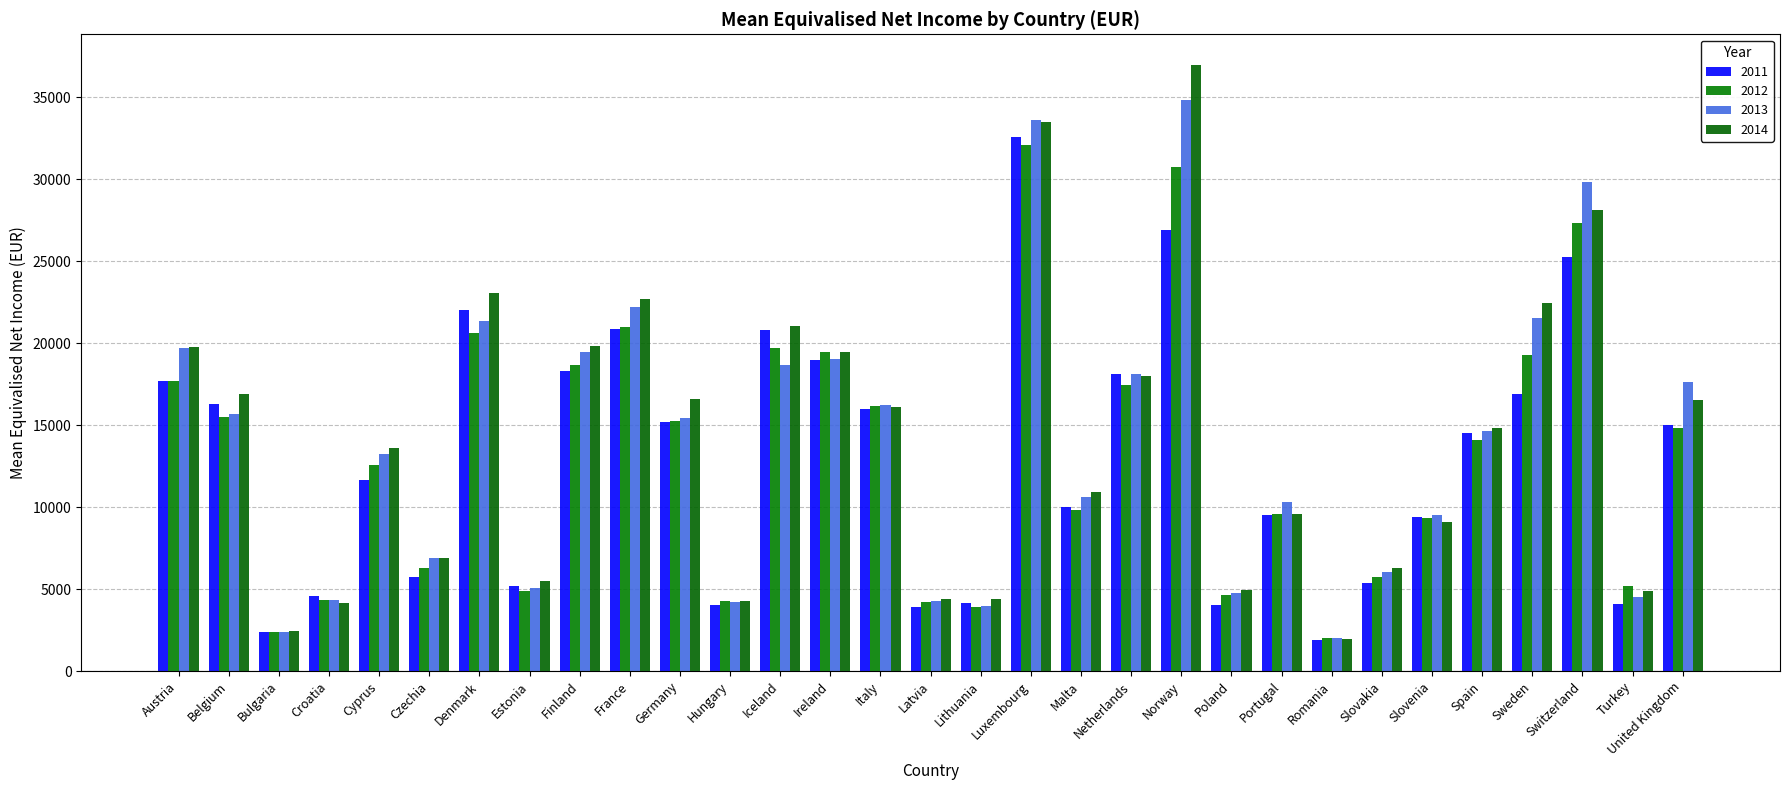

What is the label of the 20th bar from the left?

Netherlands